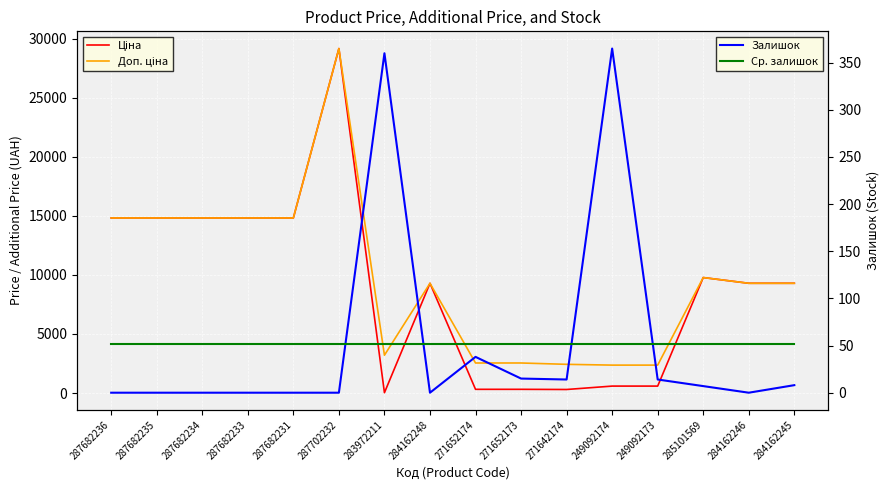

How many values in the Доп. ціна series are below 9290?

6